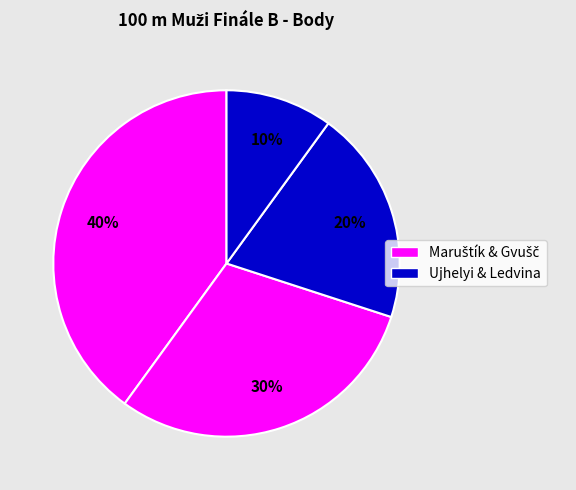

How many segments does this pie chart have?

4